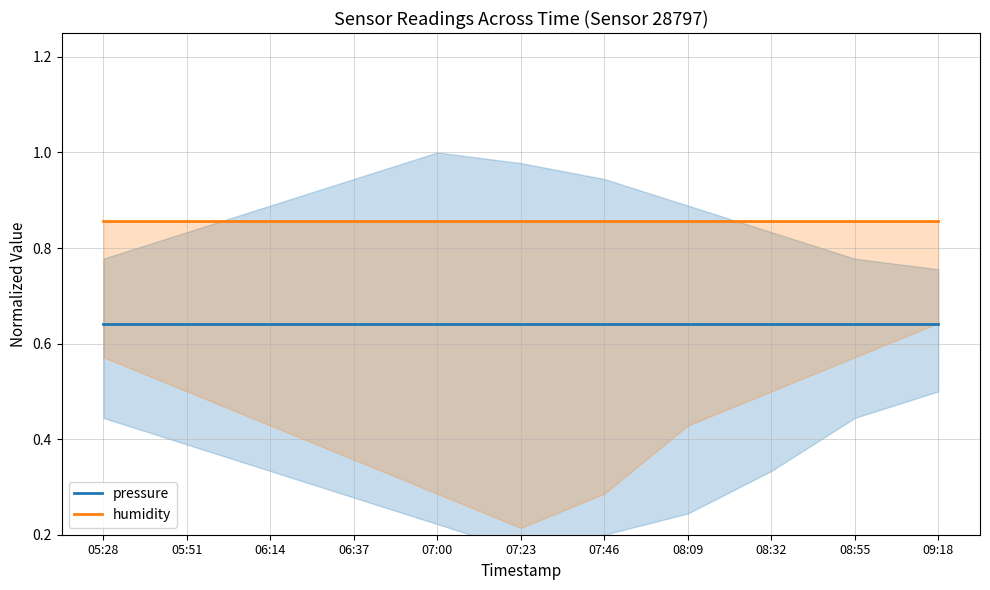

Read the humidity value at 07:00.

0.9